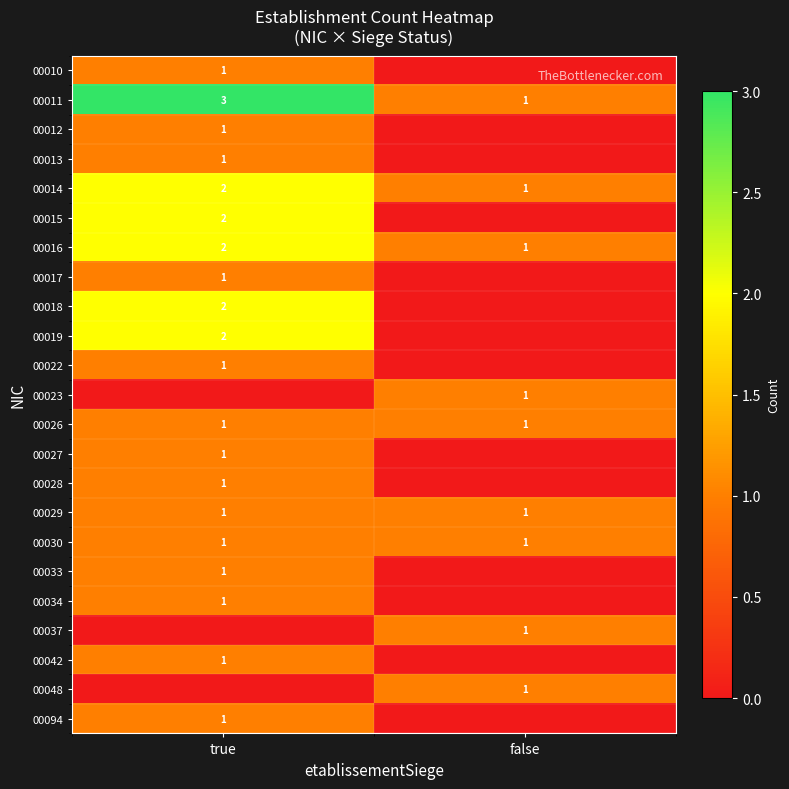

What is the total value across all series at false?

9